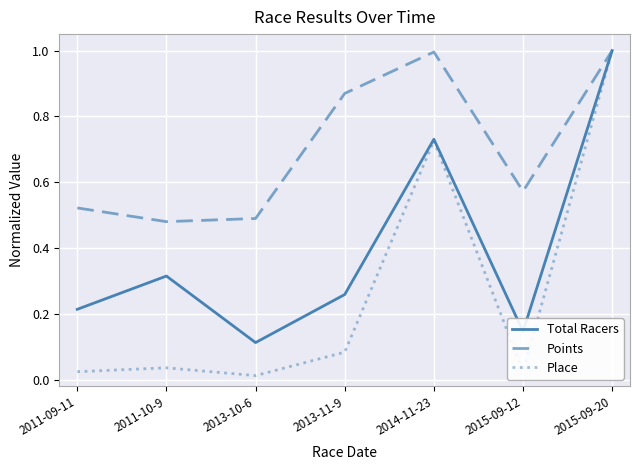

Which series changed the most between 2011-09-11 and 2013-11-9?

Points